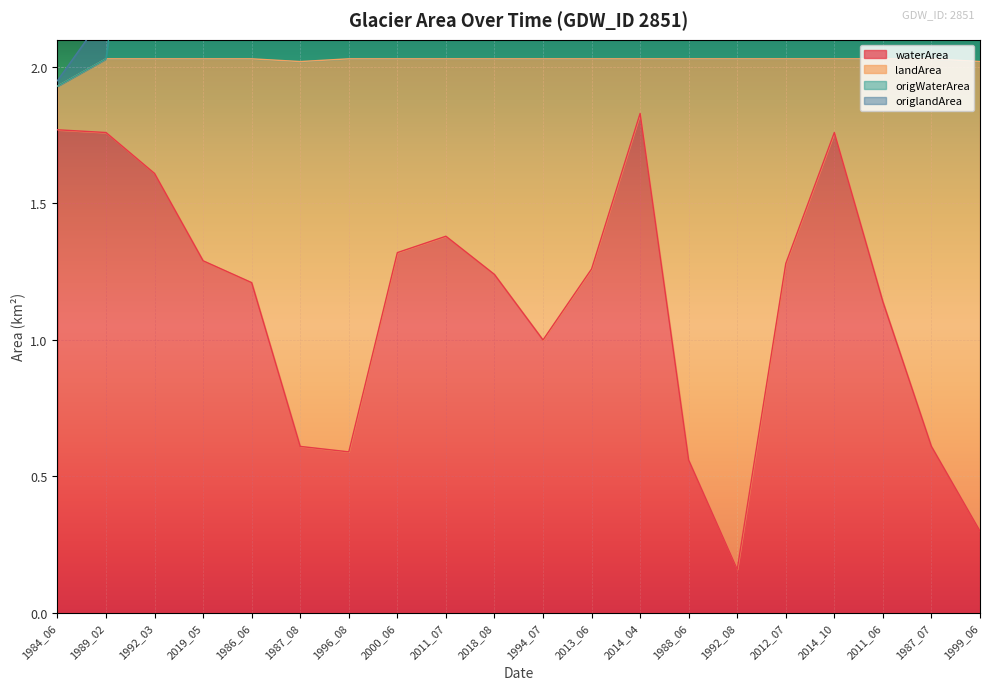

How many values in the waterArea series exceed 1?

13